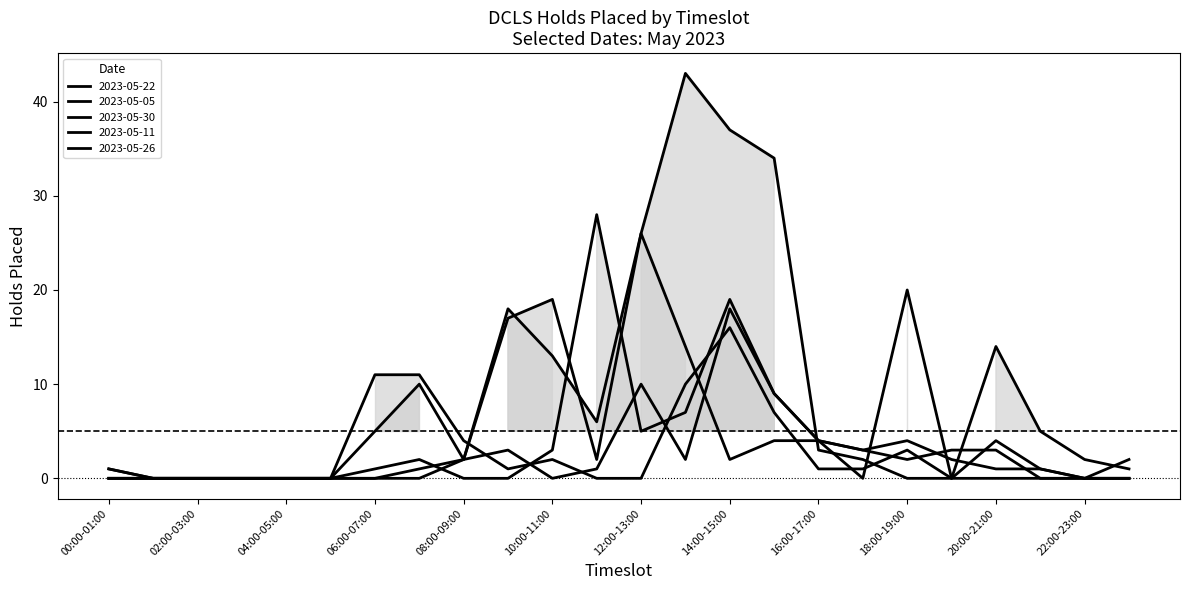

How many lines are shown in the chart?

5